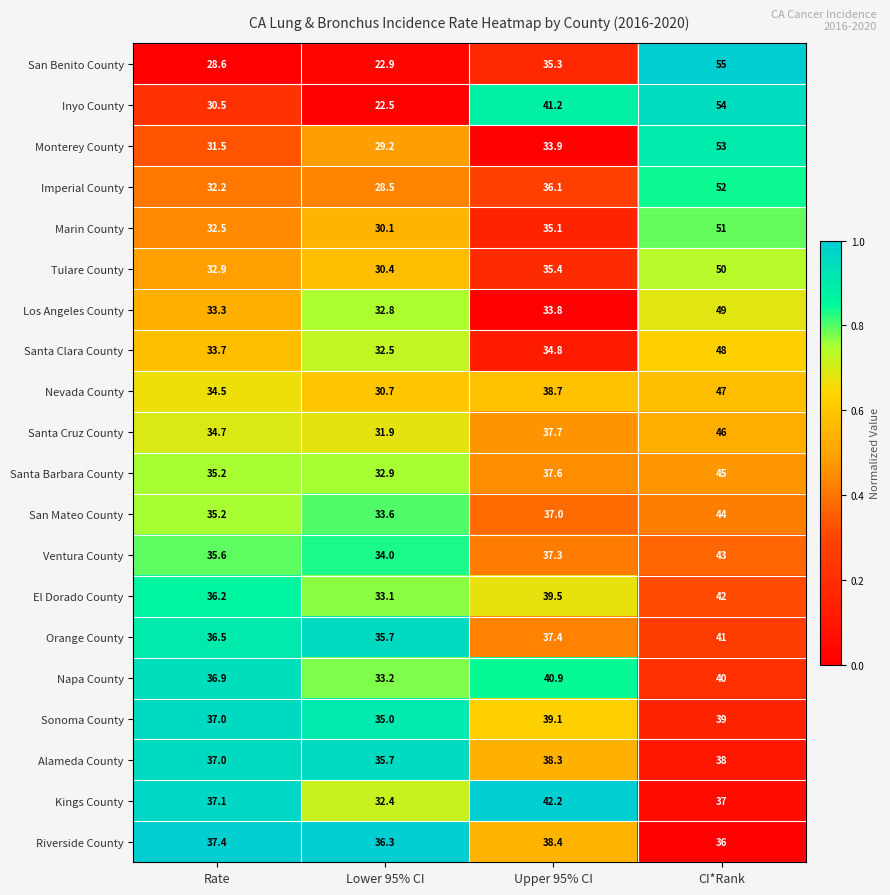

Rank the series by their maximum value, from lowest to highest.

Alameda County, Riverside County, Sonoma County, Napa County, Orange County, El Dorado County, Kings County, Ventura County, San Mateo County, Santa Barbara County, Santa Cruz County, Nevada County, Santa Clara County, Los Angeles County, Tulare County, Marin County, Imperial County, Monterey County, Inyo County, San Benito County